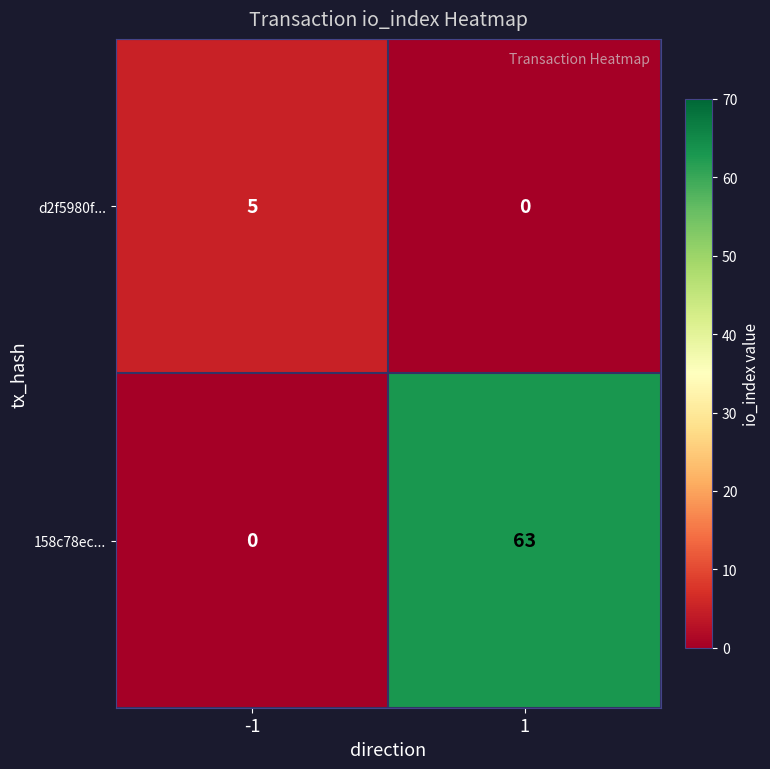

What is the approximate value of d2f5980f... at -1?

5